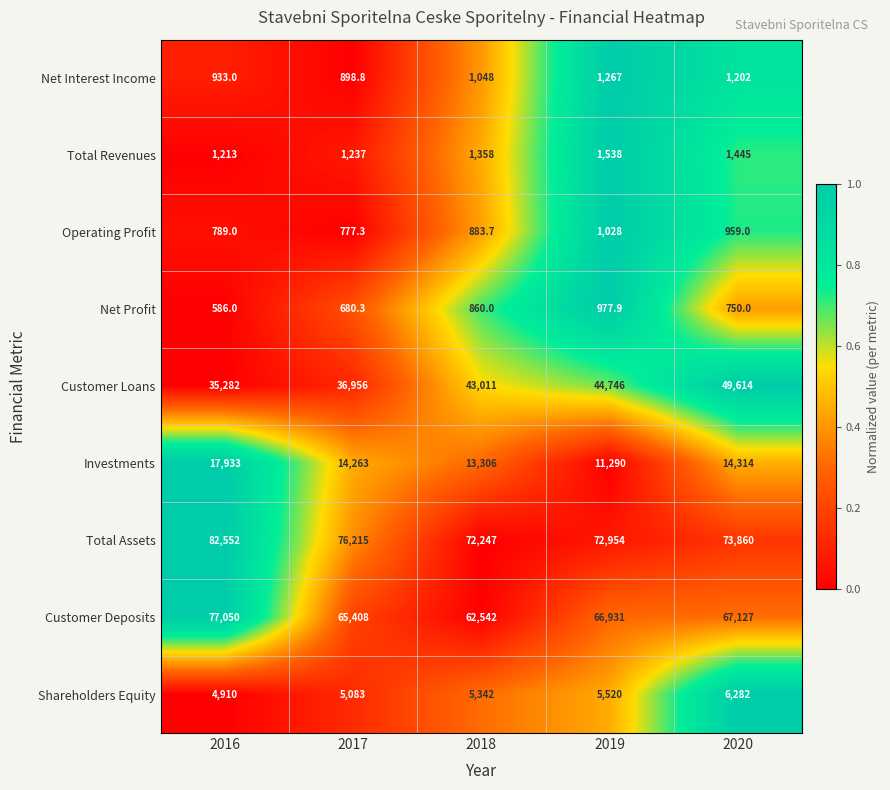

At which category is the sum across all series the highest?

2016